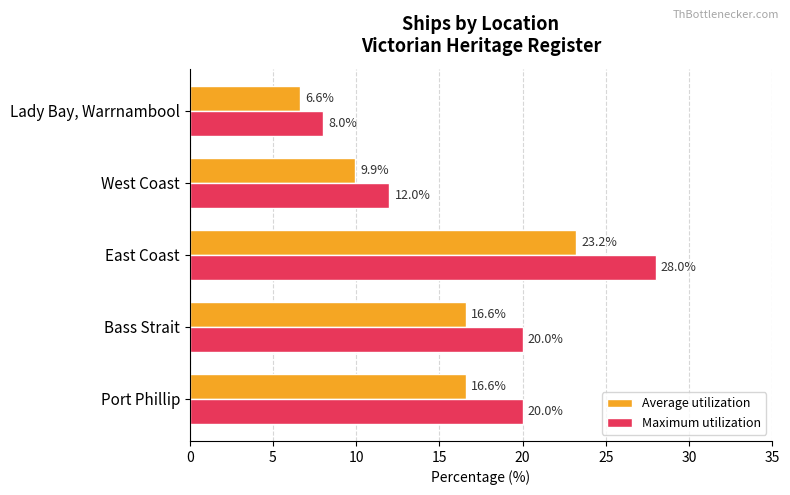

Read the Average utilization value at Lady Bay, Warrnambool.

6.6